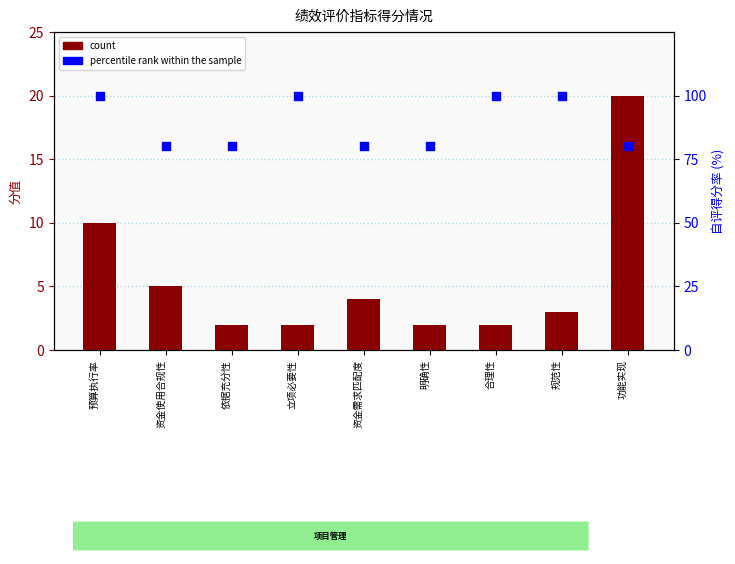

Which series has the largest total across all categories?

percentile rank within the sample